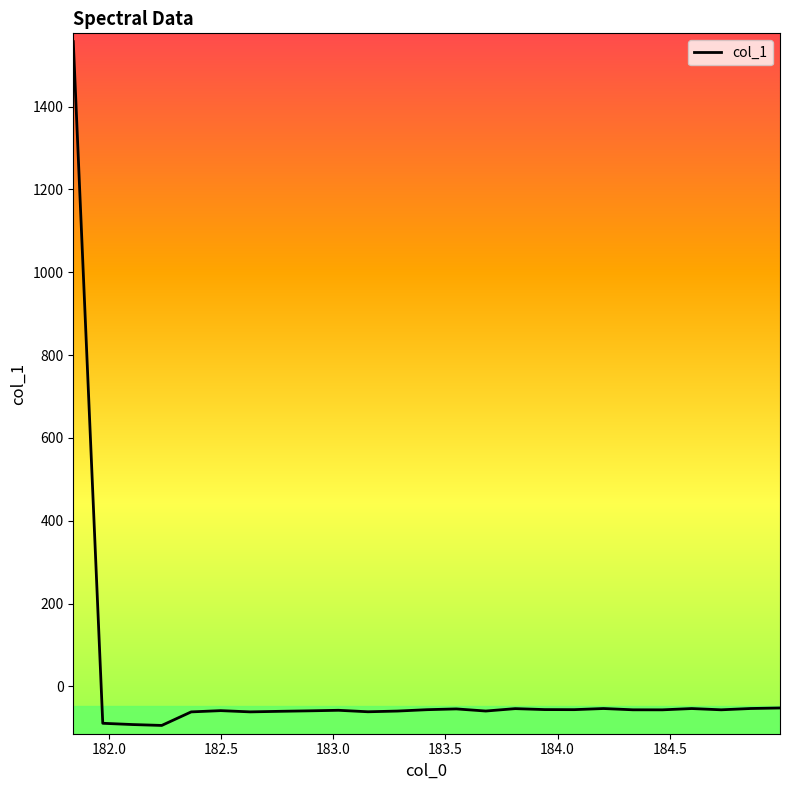

What is the difference between the maximum and minimum values?

1650.8